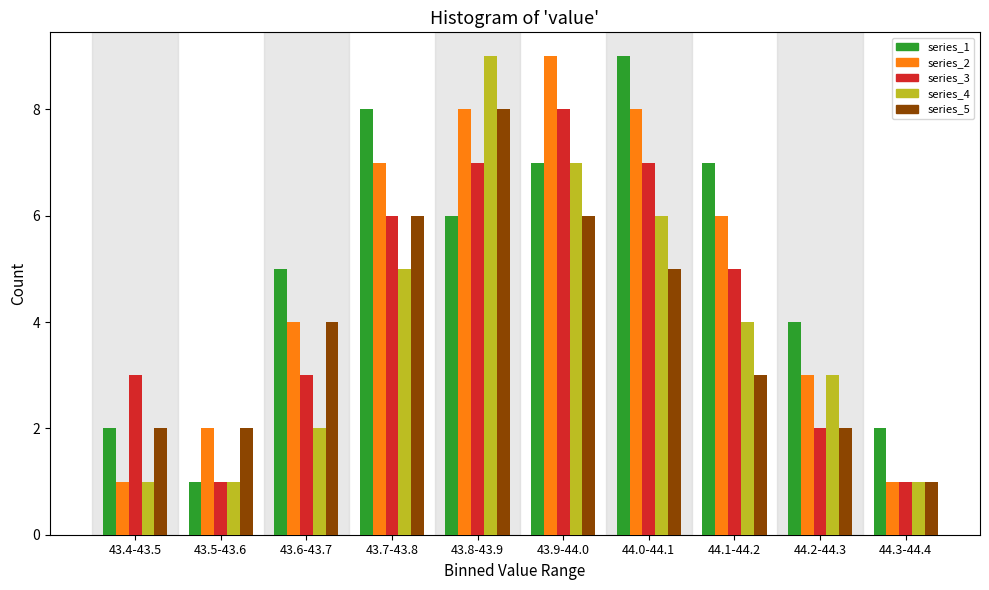

True or false: series_5 has a value of 8 at 43.8-43.9.

True